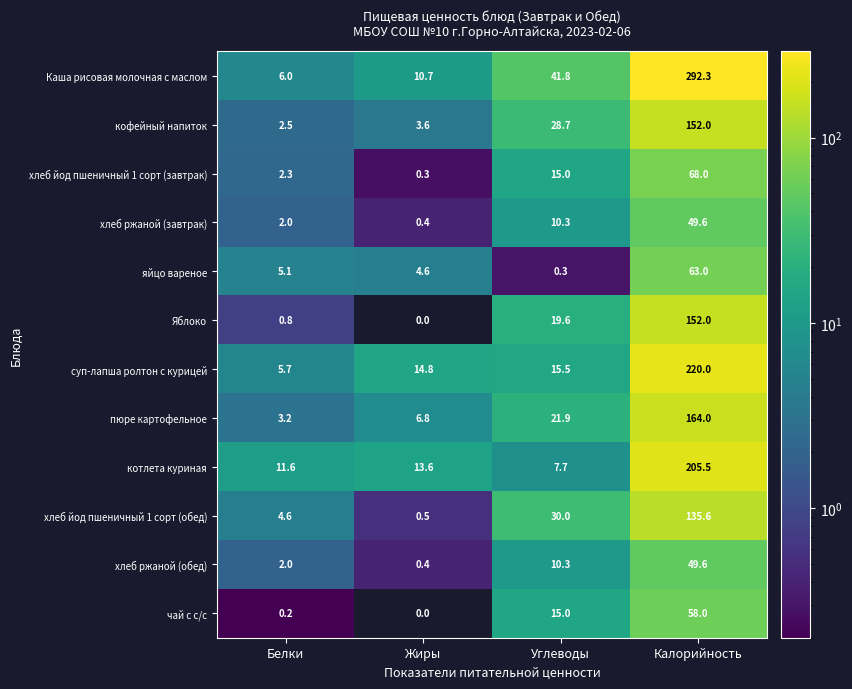

Where is кофейный напиток nearest to the value 77?

Углеводы